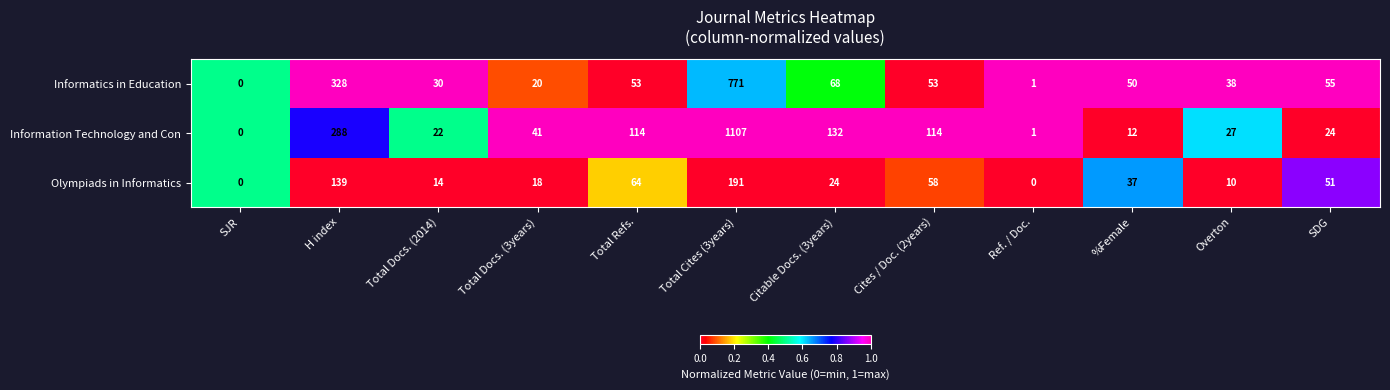

At which category is the sum across all series the highest?

Total Cites (3years)